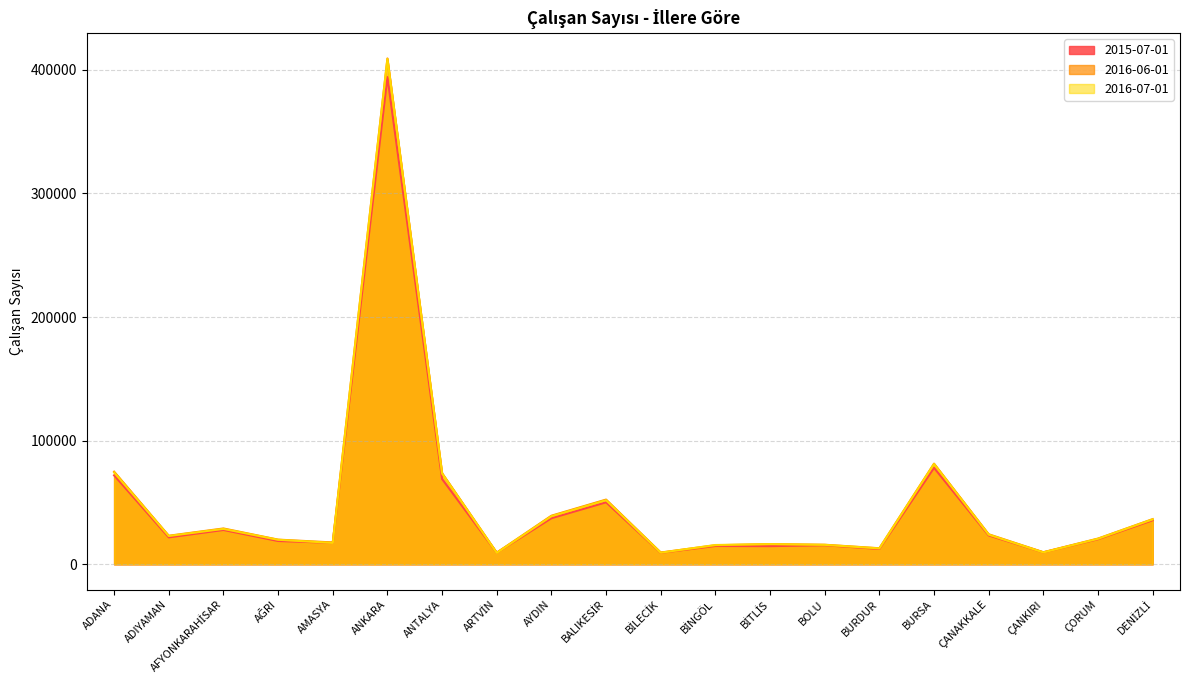

What is the difference between the maximum and minimum values in the 2016-06-01 series?

399860